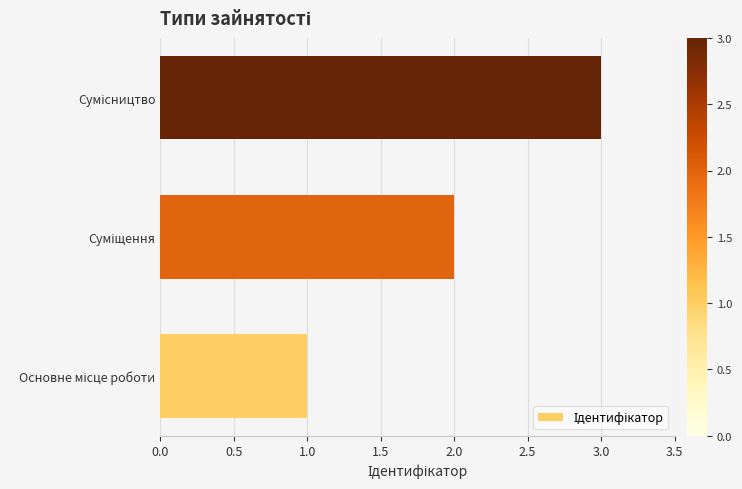

What is the sum of all values?

6